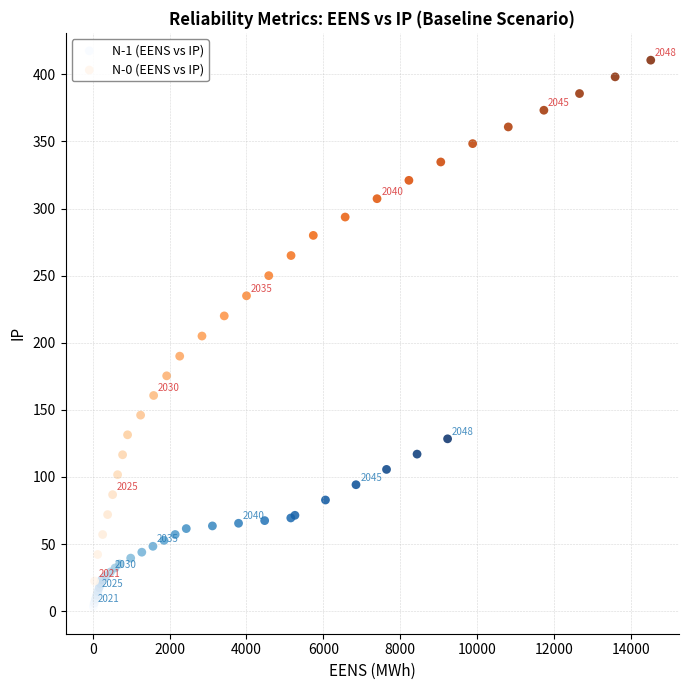

Which series has the widest spread of Y values?

N-0 (EENS vs IP)